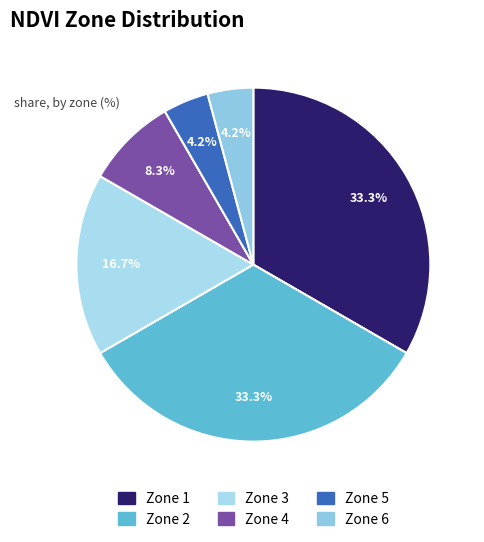

To the nearest percent, what percentage of the pie is Zone 4?

8%